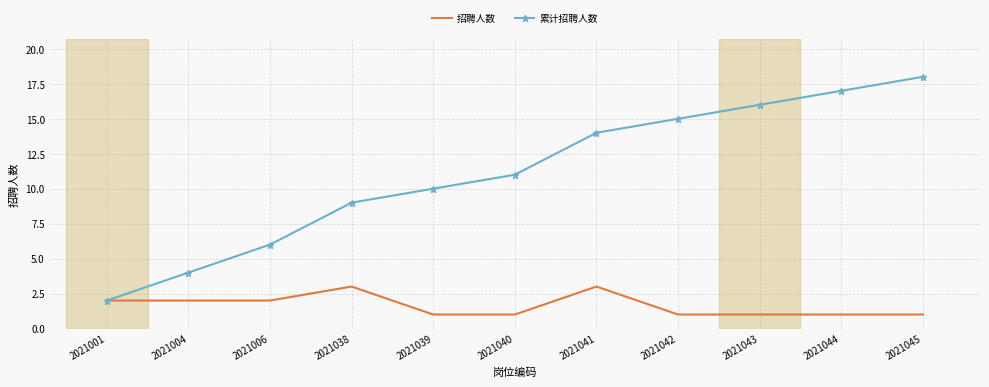

List the series in order of their overall mean, highest first.

累计招聘人数, 招聘人数